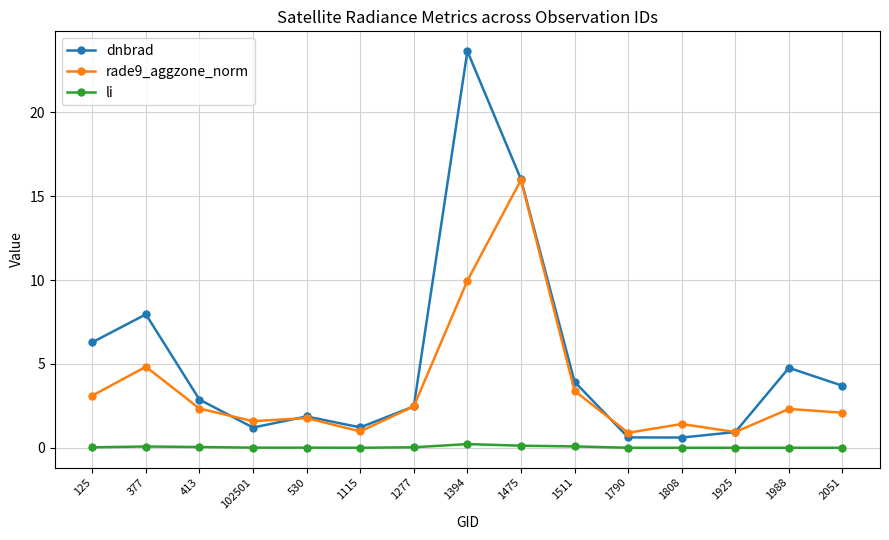

True or false: dnbrad has a value of 3.2 at 530.

False